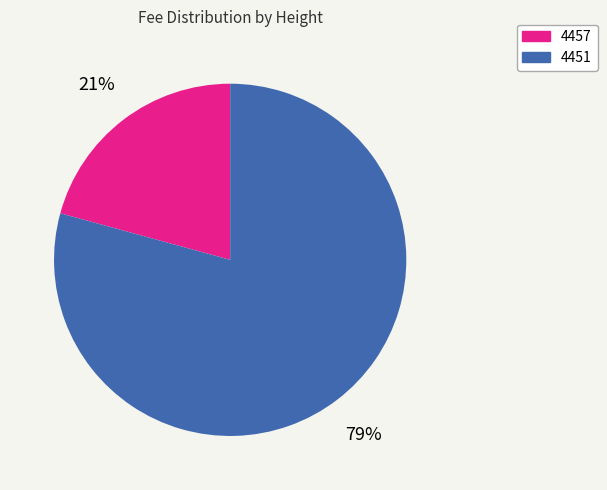

To the nearest percent, what percentage of the pie is 4451?

79%